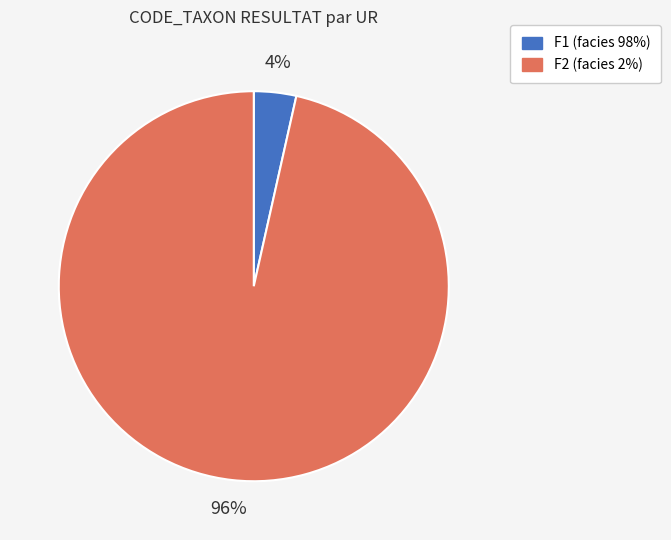

How many slices are in this pie chart?

2